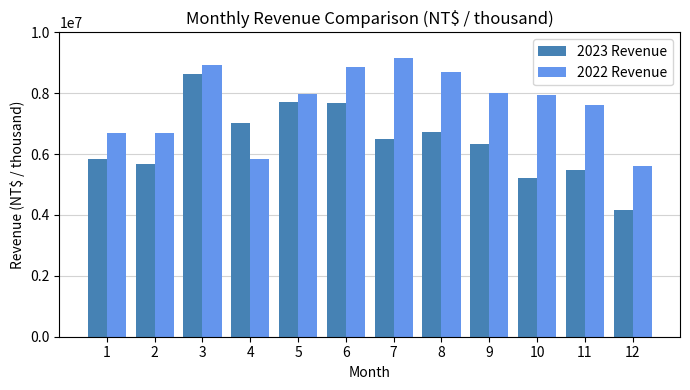

What is the difference between the 2023 Revenue values at 1 and 8?

890905